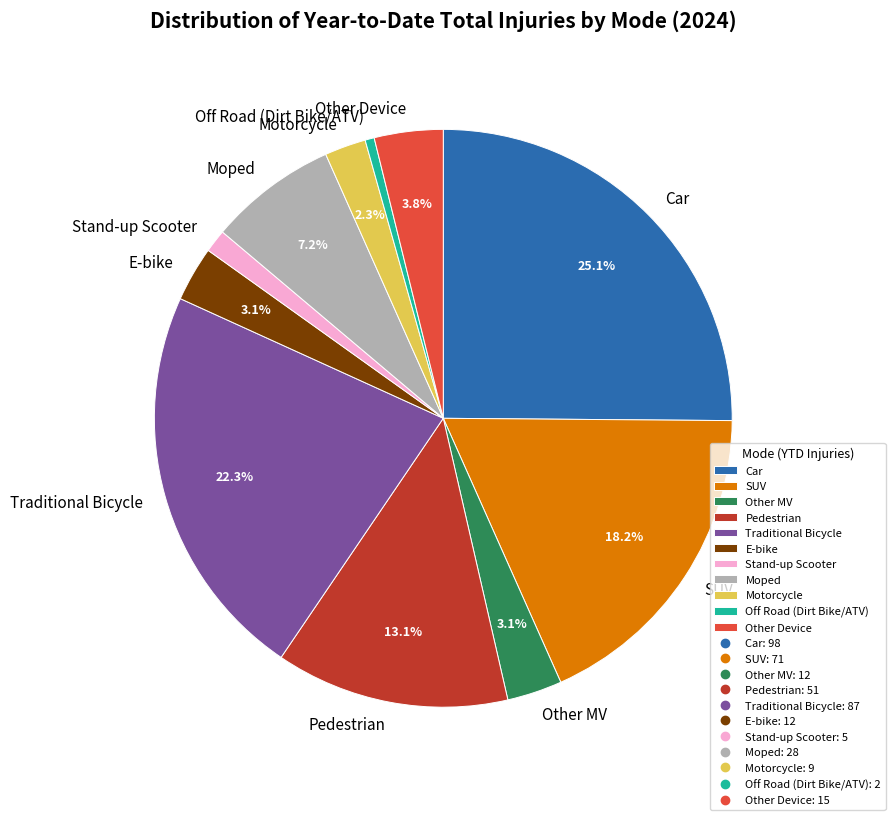

How many slices are in this pie chart?

11